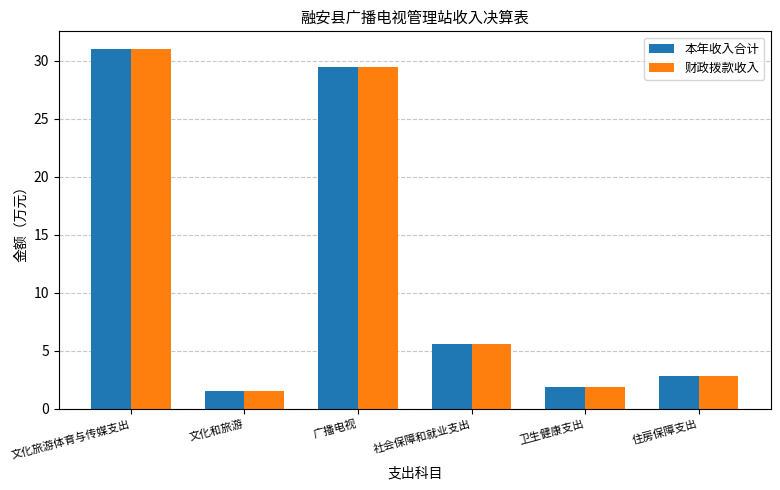

At how many categories does at least one series exceed 16?

2